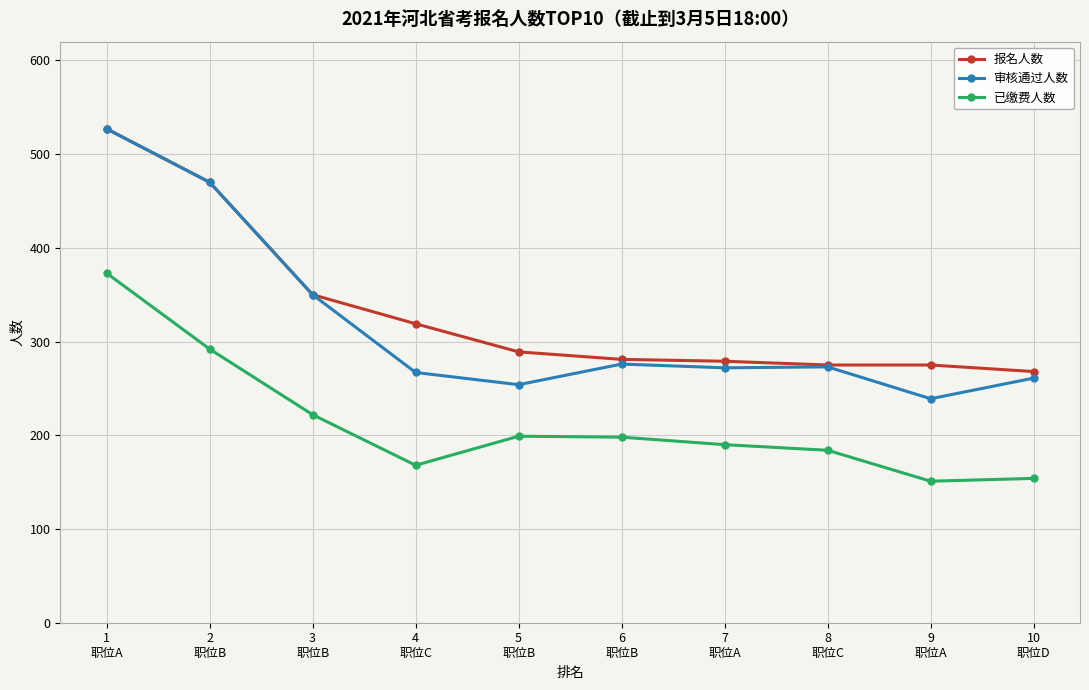

What is the sum of the 已缴费人数 values at 2
职位B and 1
职位A?

665